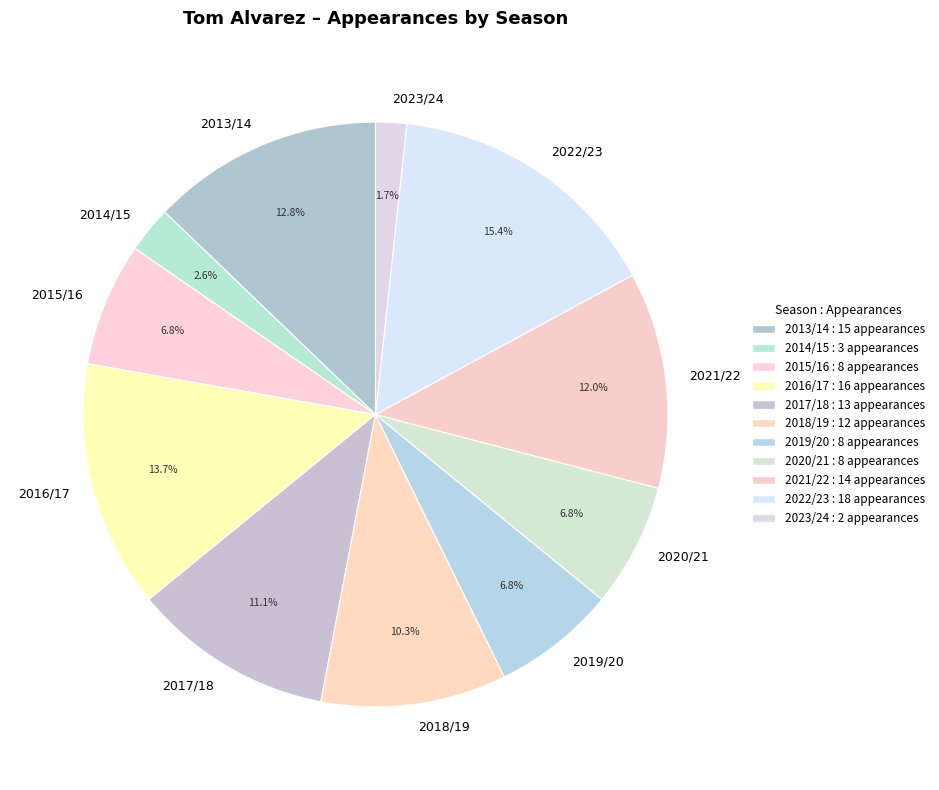

What percentage do 2023/24 and 2019/20 together represent?

8.5%